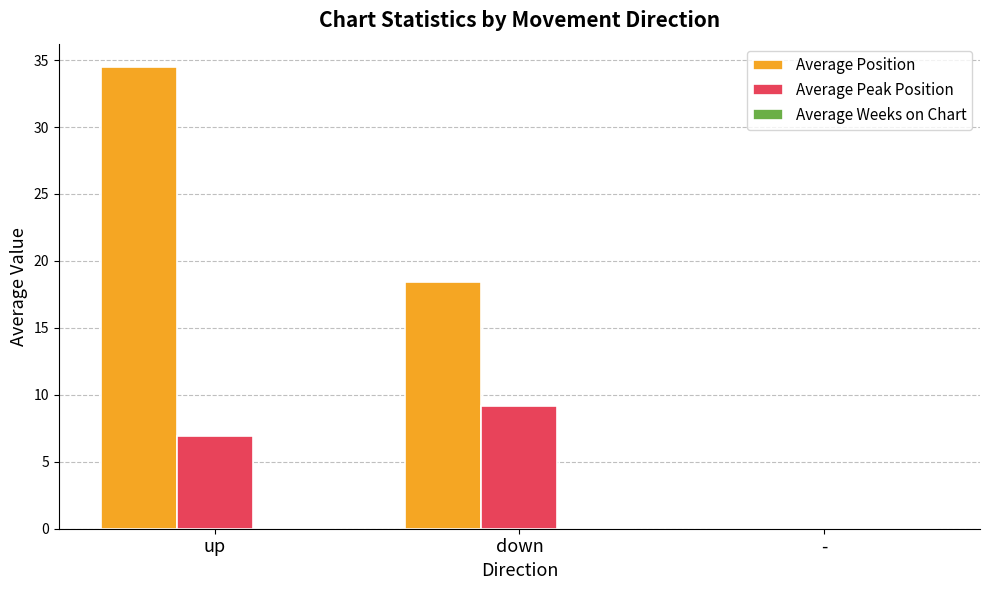

Between down and -, which series saw the biggest shift?

Average Position